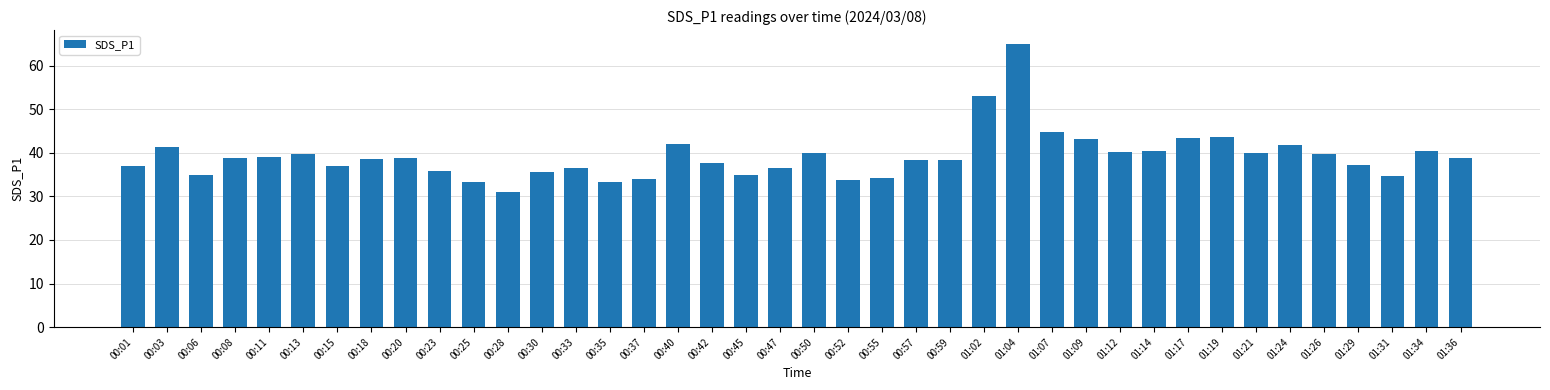

What is the sum of all values?

1565.6